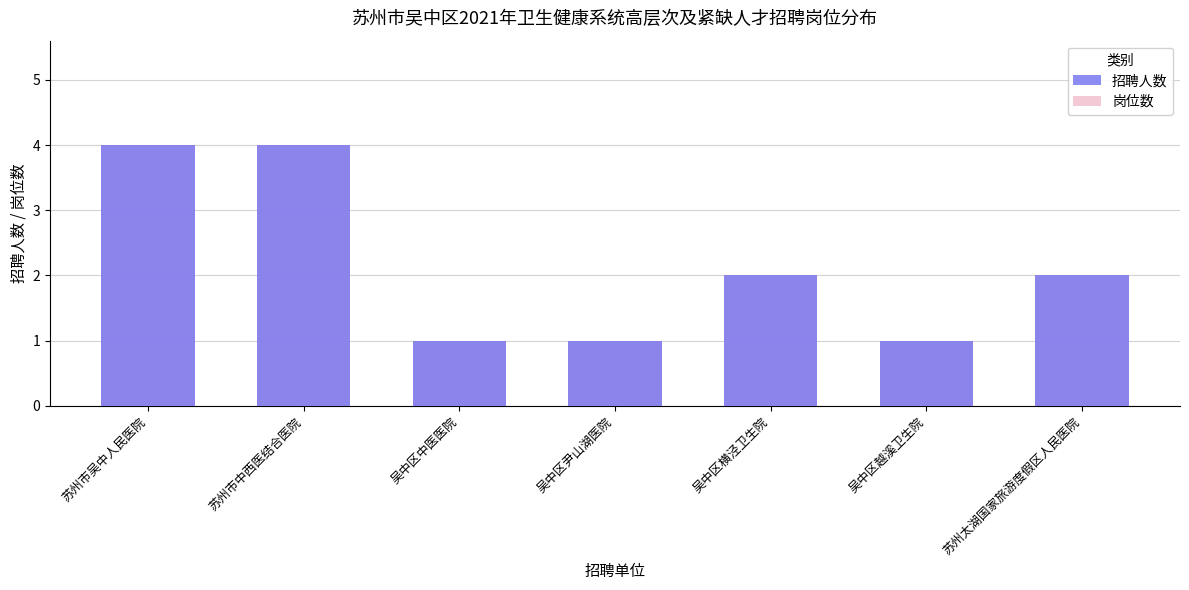

What is the minimum value for 招聘人数?

1